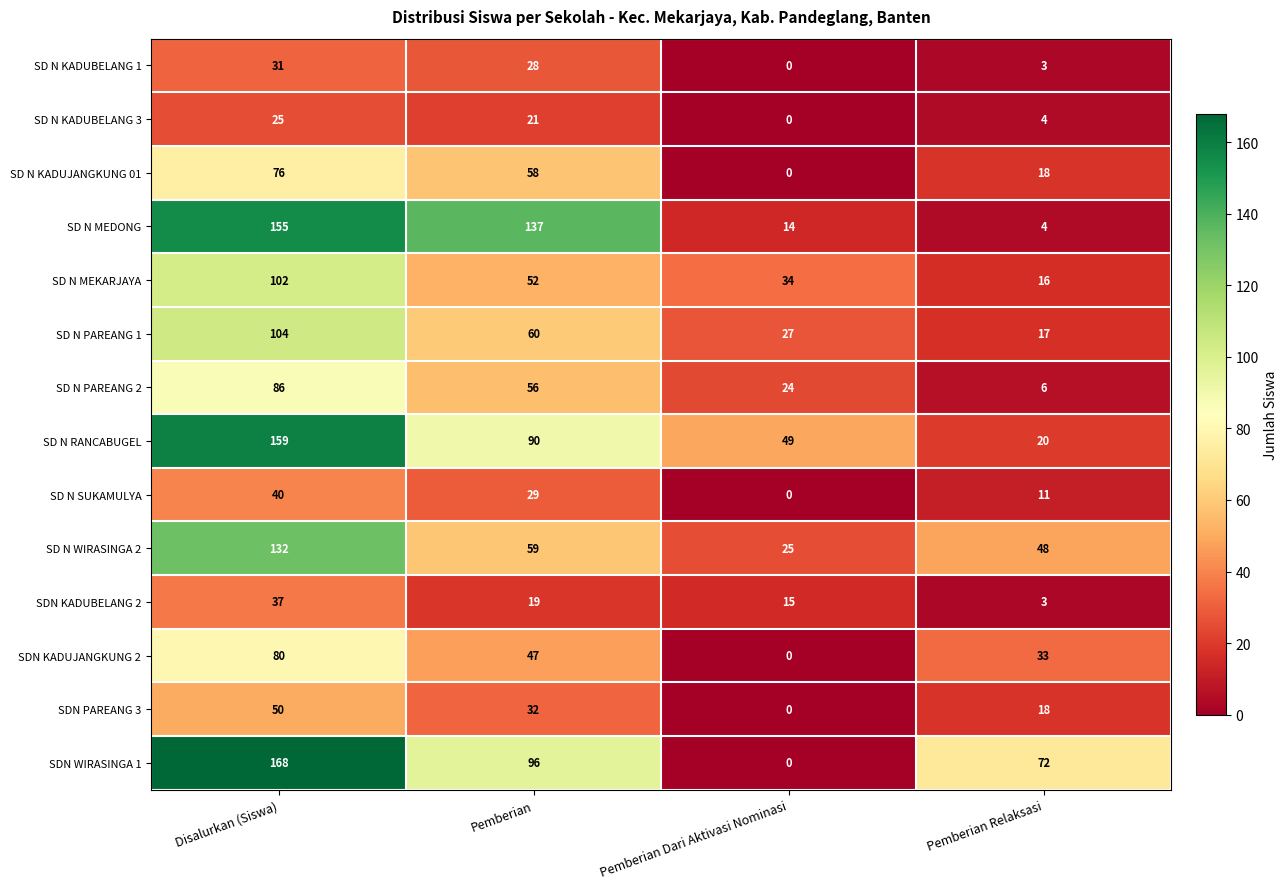

Which series changed the most between Disalurkan (Siswa) and Pemberian?

SD N WIRASINGA 2